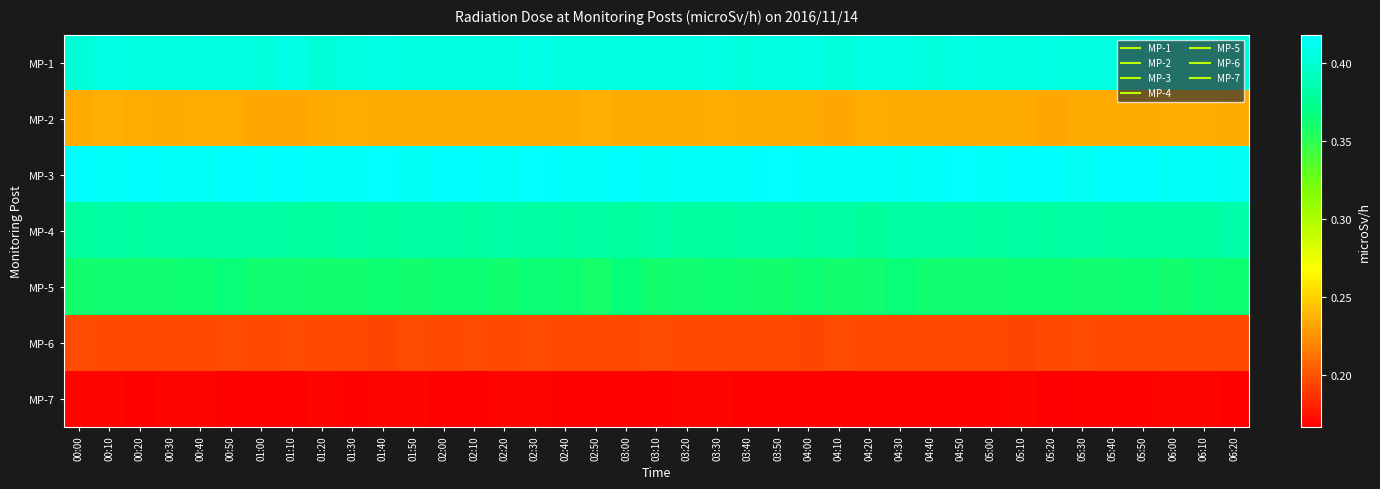

Which has a higher value, 05:50 or 01:00?

05:50